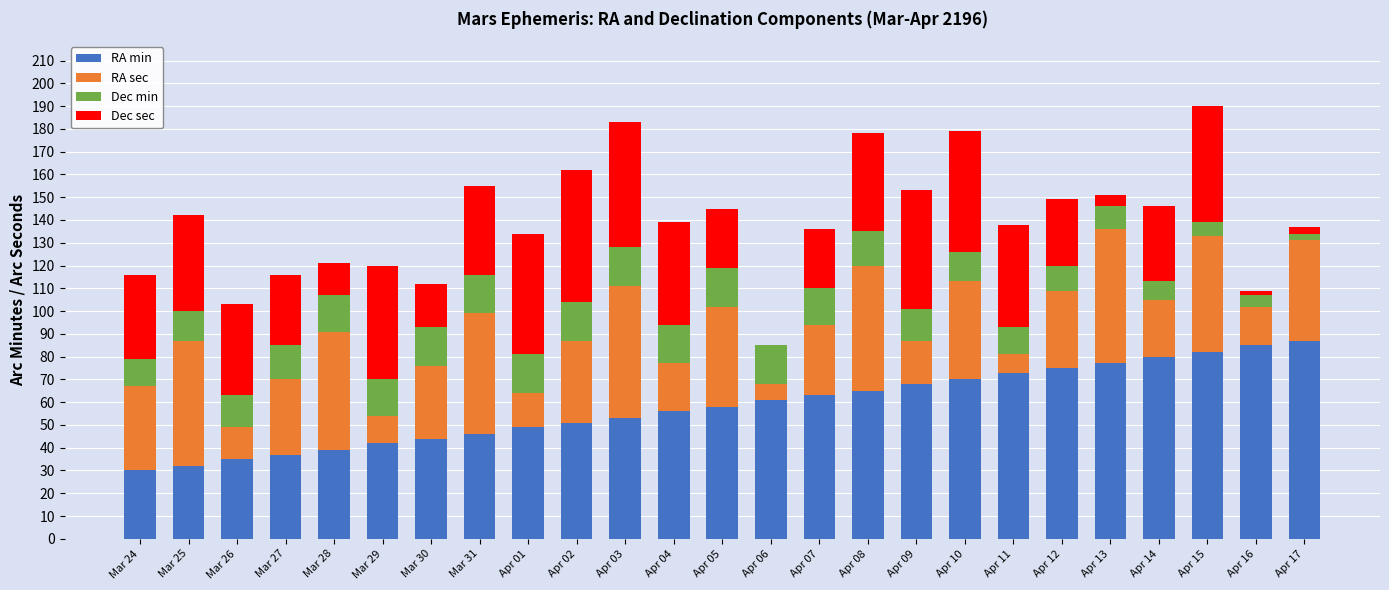

True or false: RA min has a value of 16 at Apr 05.

False